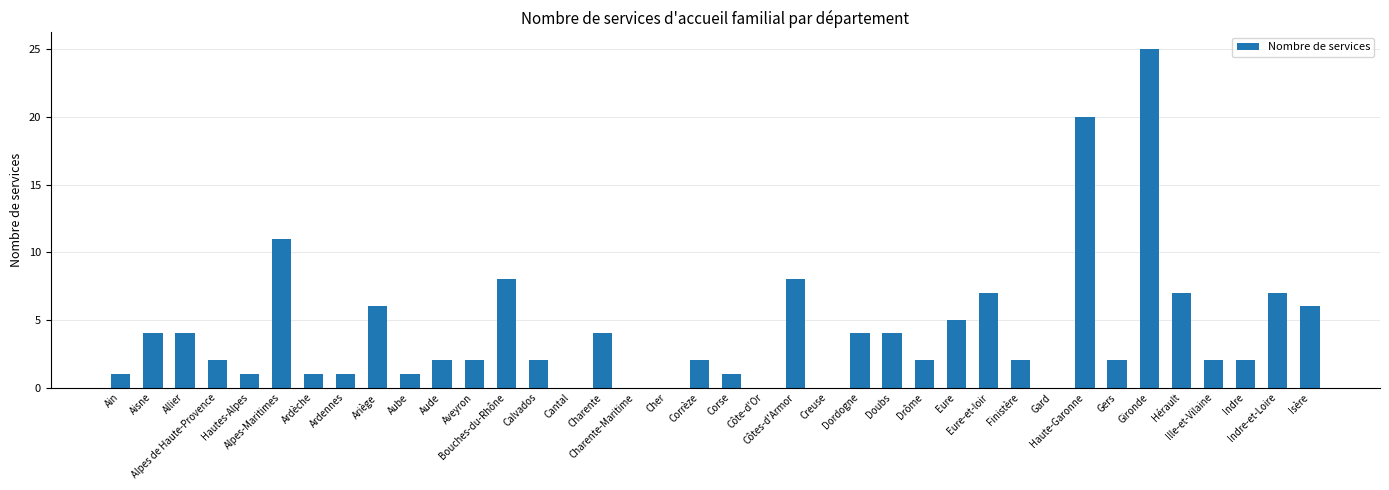

What is the greatest value displayed?

25